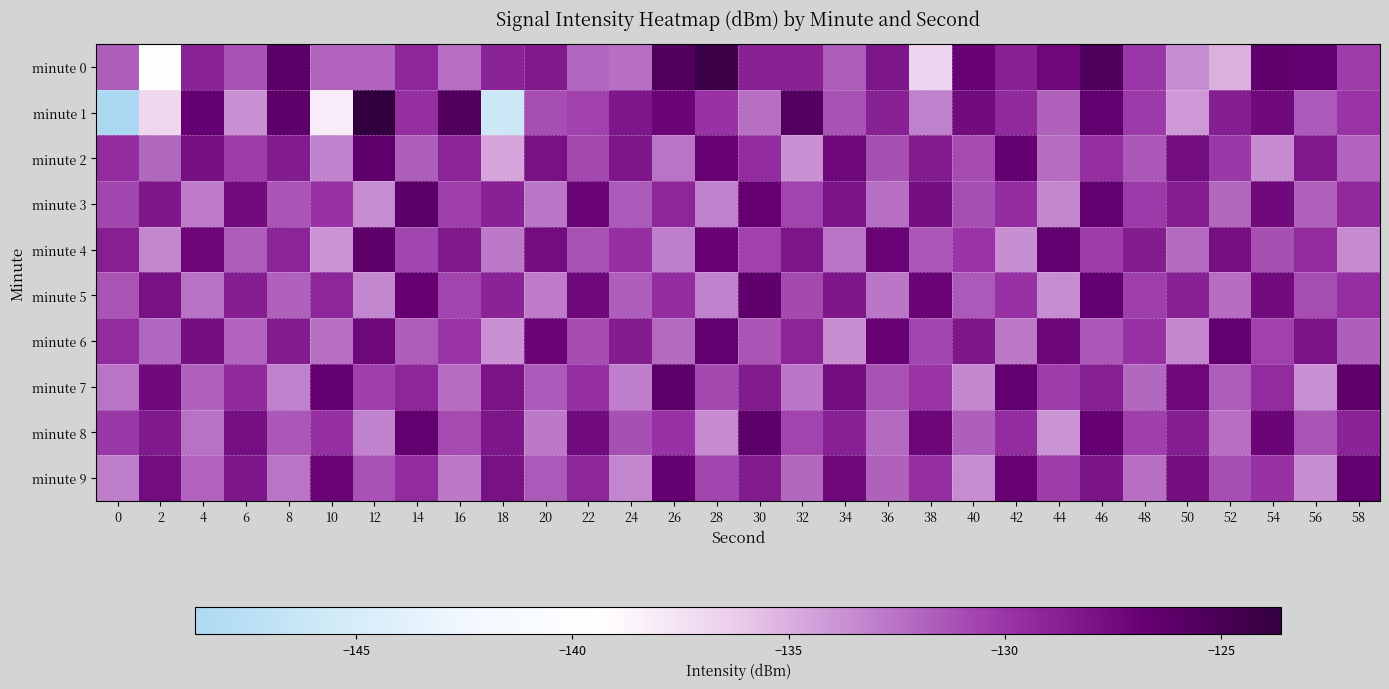

At 58, list the series in order from smallest to largest.

minute 4, minute 2, minute 6, minute 0, minute 1, minute 5, minute 3, minute 8, minute 9, minute 7